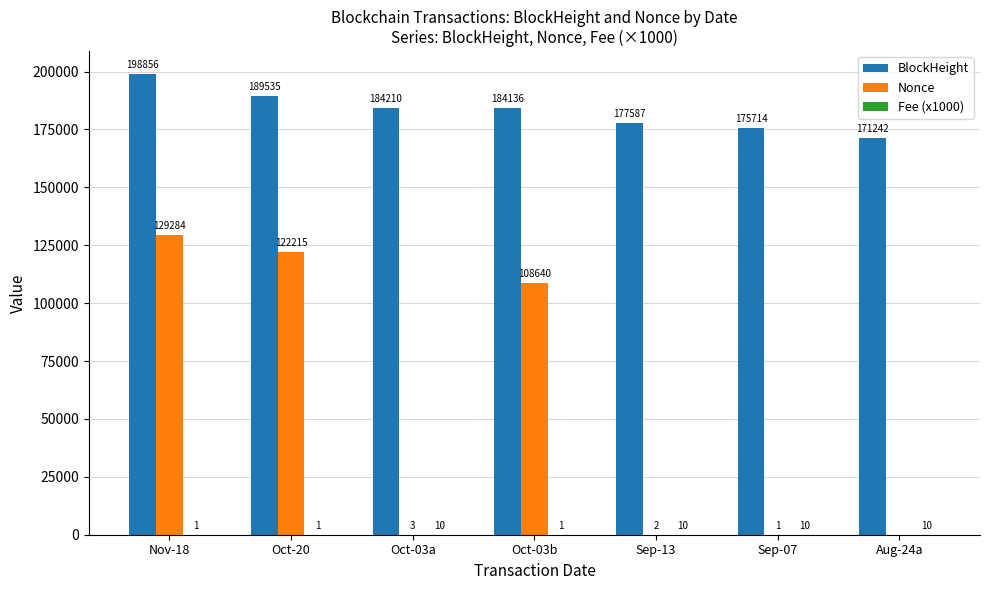

How many groups of bars are there?

7